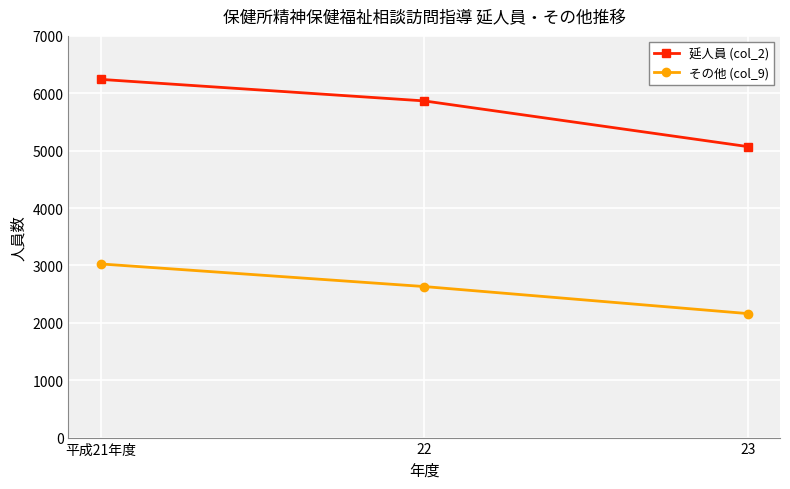

What is the approximate value of 延人員 (col_2) at 23?

5071